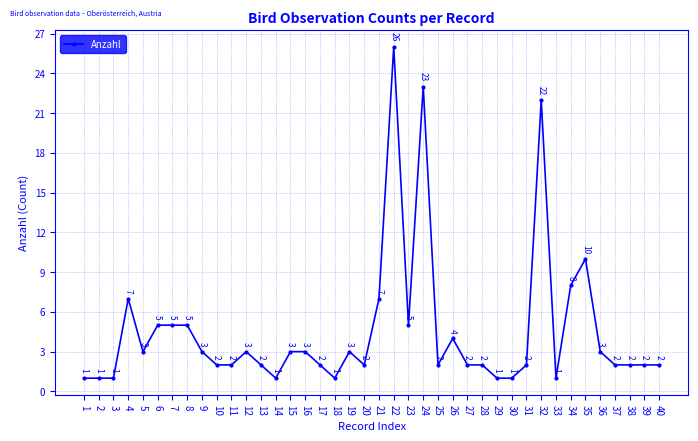

Reading right to left, what are all the values shown in this chart?

40=2	39=2	38=2	37=2	36=3	35=10	34=8	33=1	32=22	31=2	30=1	29=1	28=2	27=2	26=4	25=2	24=23	23=5	22=26	21=7	20=2	19=3	18=1	17=2	16=3	15=3	14=1	13=2	12=3	11=2	10=2	9=3	8=5	7=5	6=5	5=3	4=7	3=1	2=1	1=1